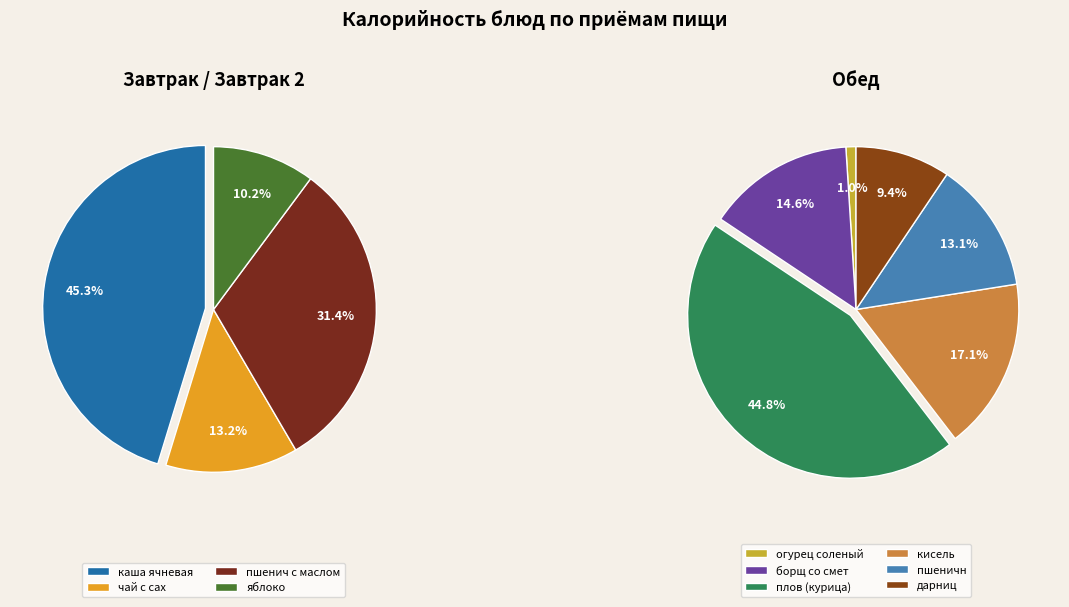

Is there any slice that represents more than half of the pie?

No